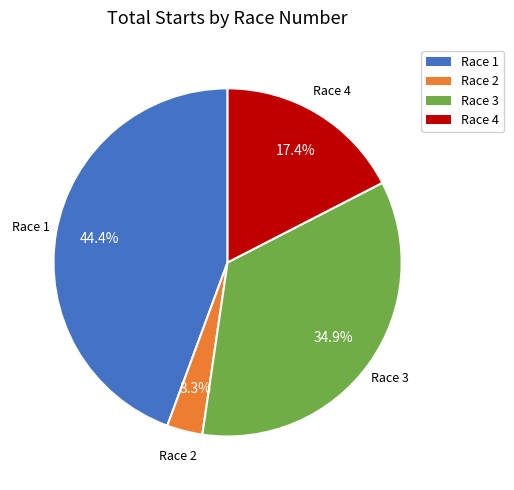

Is there a majority slice in this chart?

No